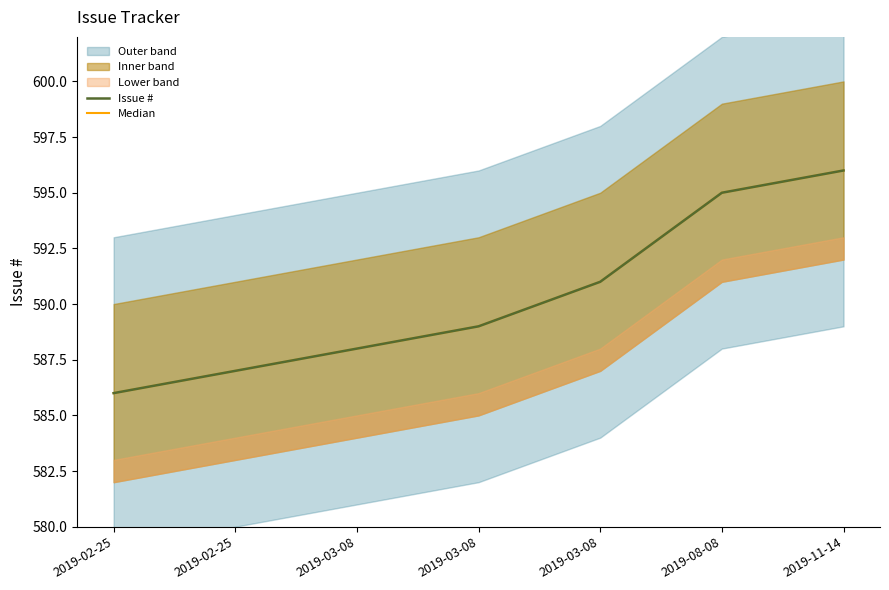

What is the sum of all Median values?

4132